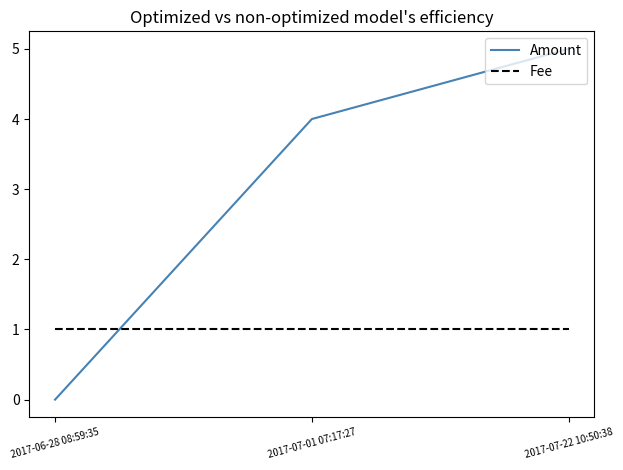

At which category is the sum across all series the highest?

2017-07-22 10:50:38